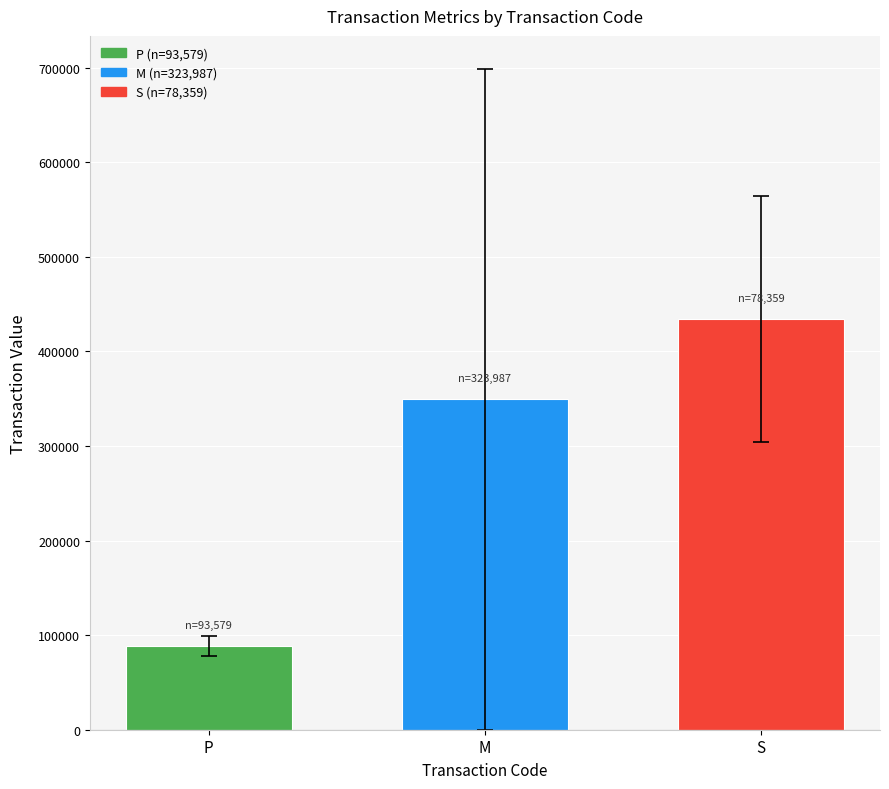

True or false: the data shows 226661 at S.

False